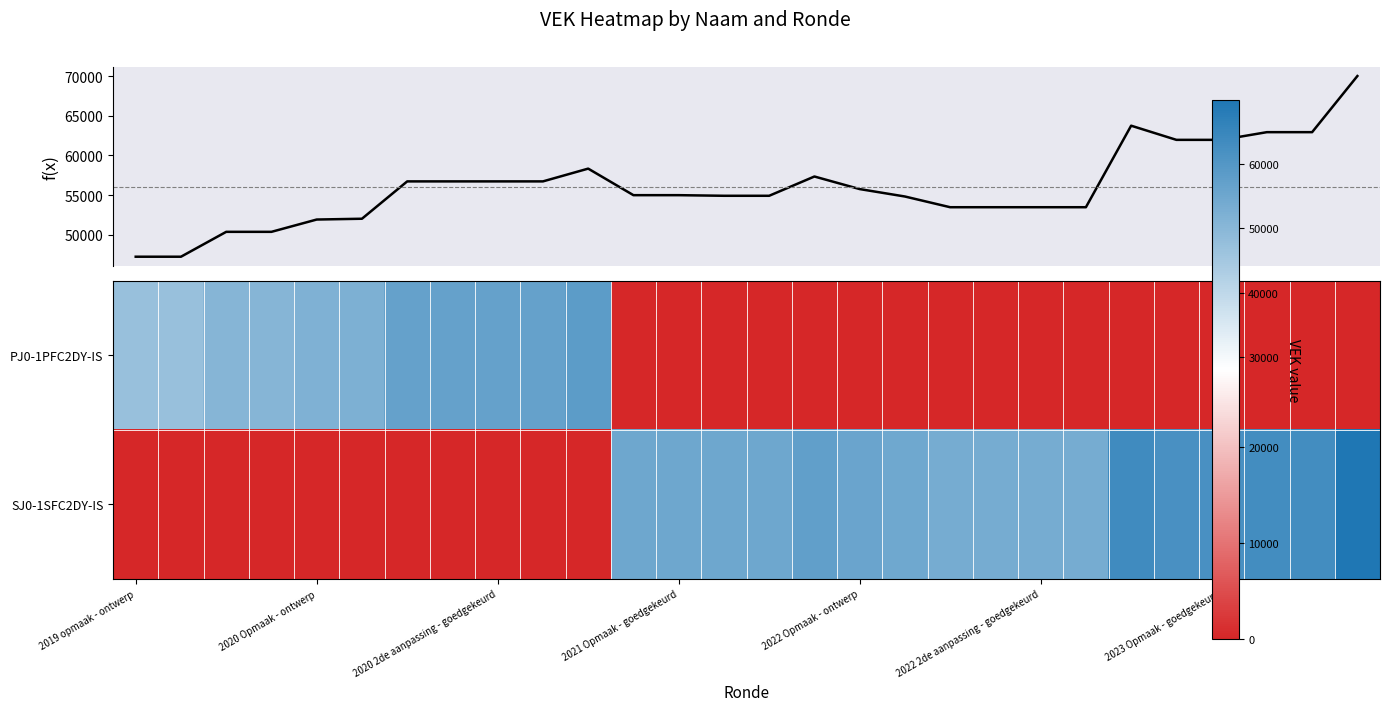

At which label is PJ0-1PFC2DY-IS closest to 29173?

2019 opmaak - ontwerp